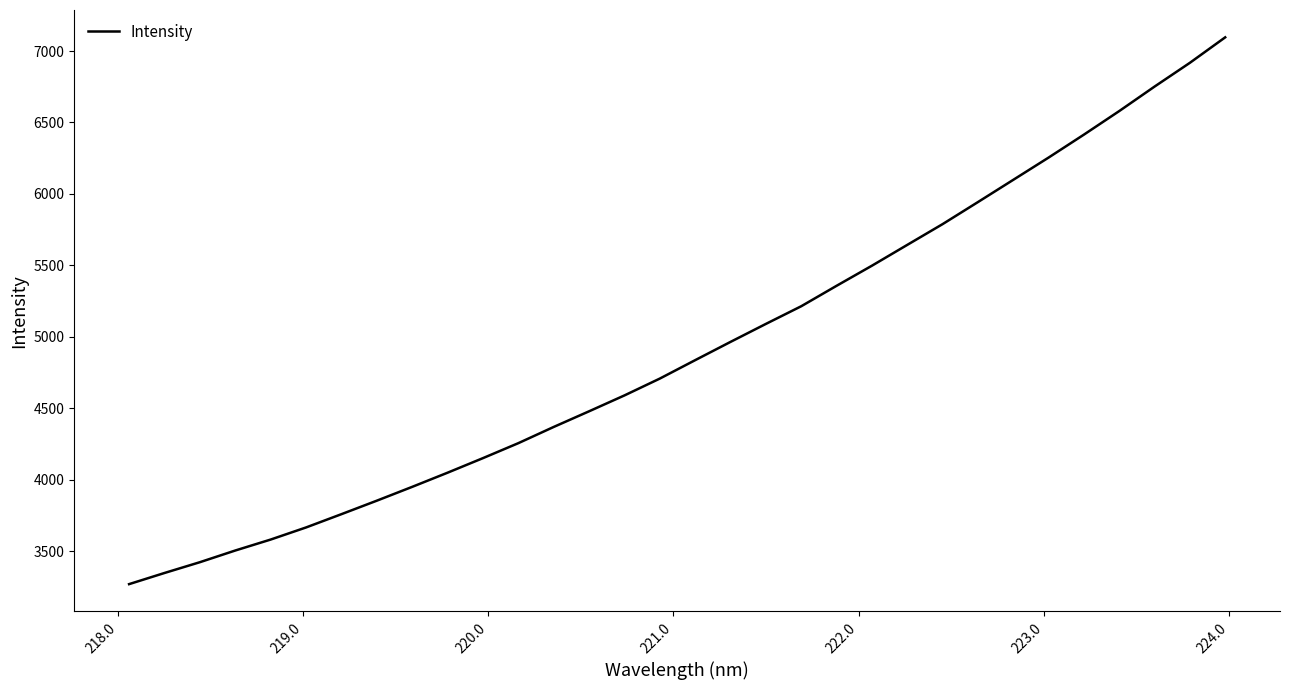

Is this an area chart (filled region under the line)?

No